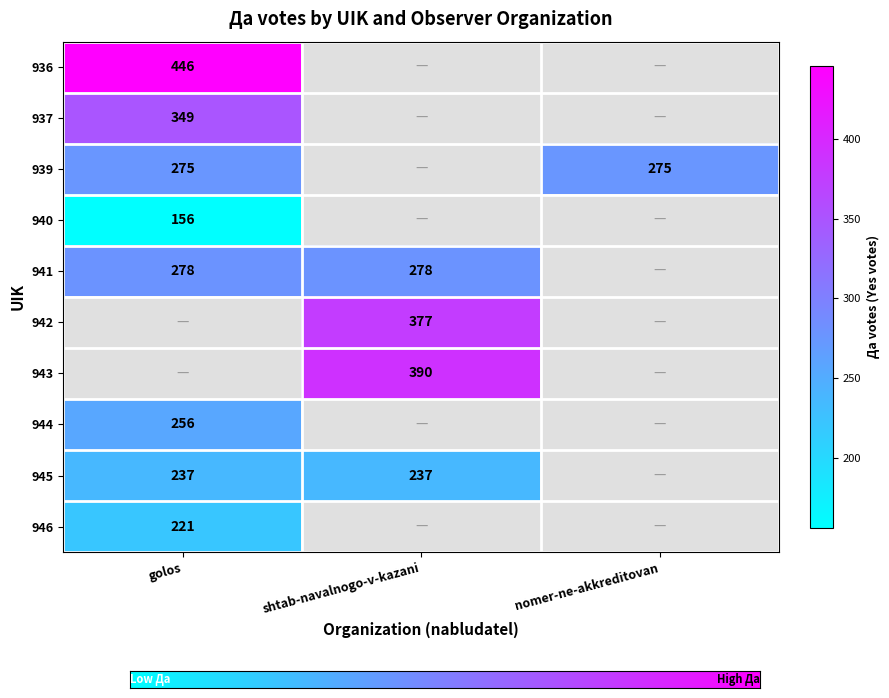

The value of golos at 937 is 349. True or false?

True